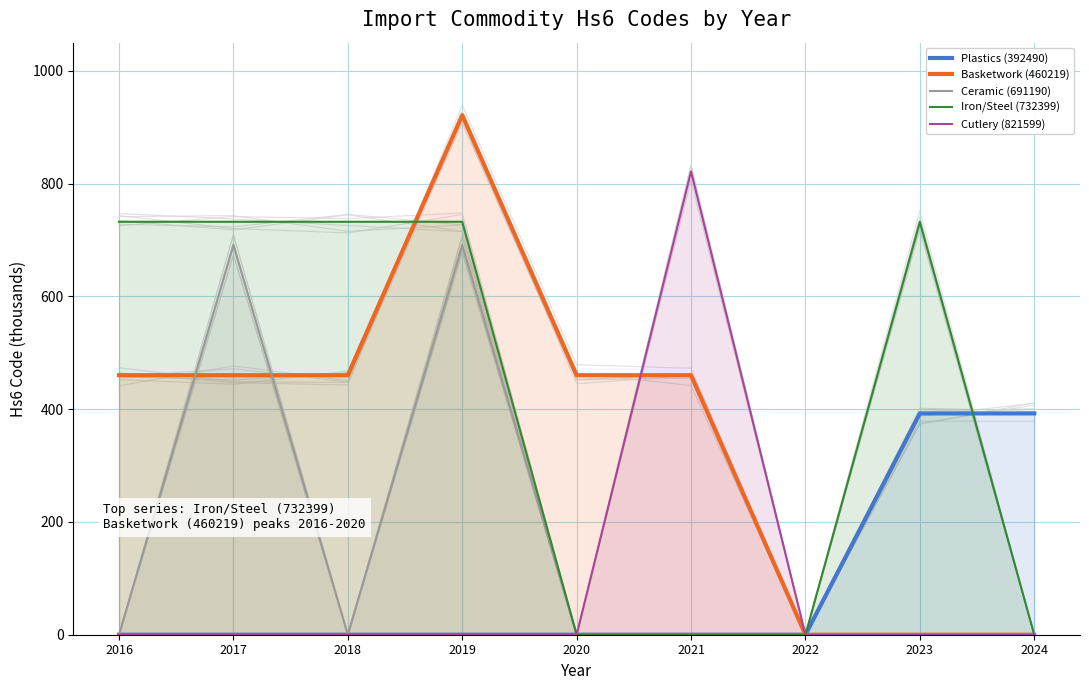

True or false: Basketwork (460219) has more than 0 points higher than both neighbors.

True